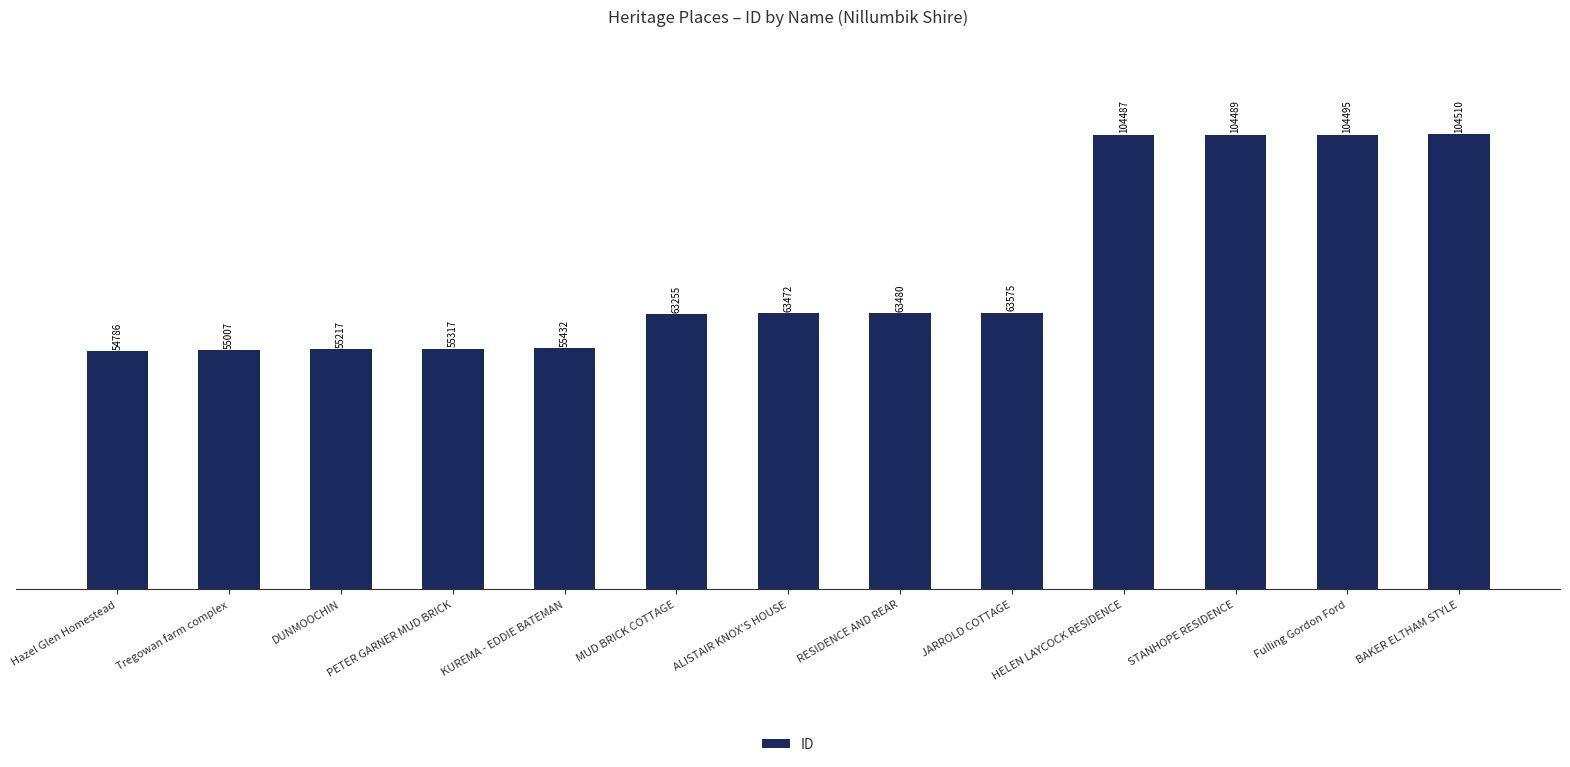

The value at Hazel Glen Homestead is 73231. True or false?

False